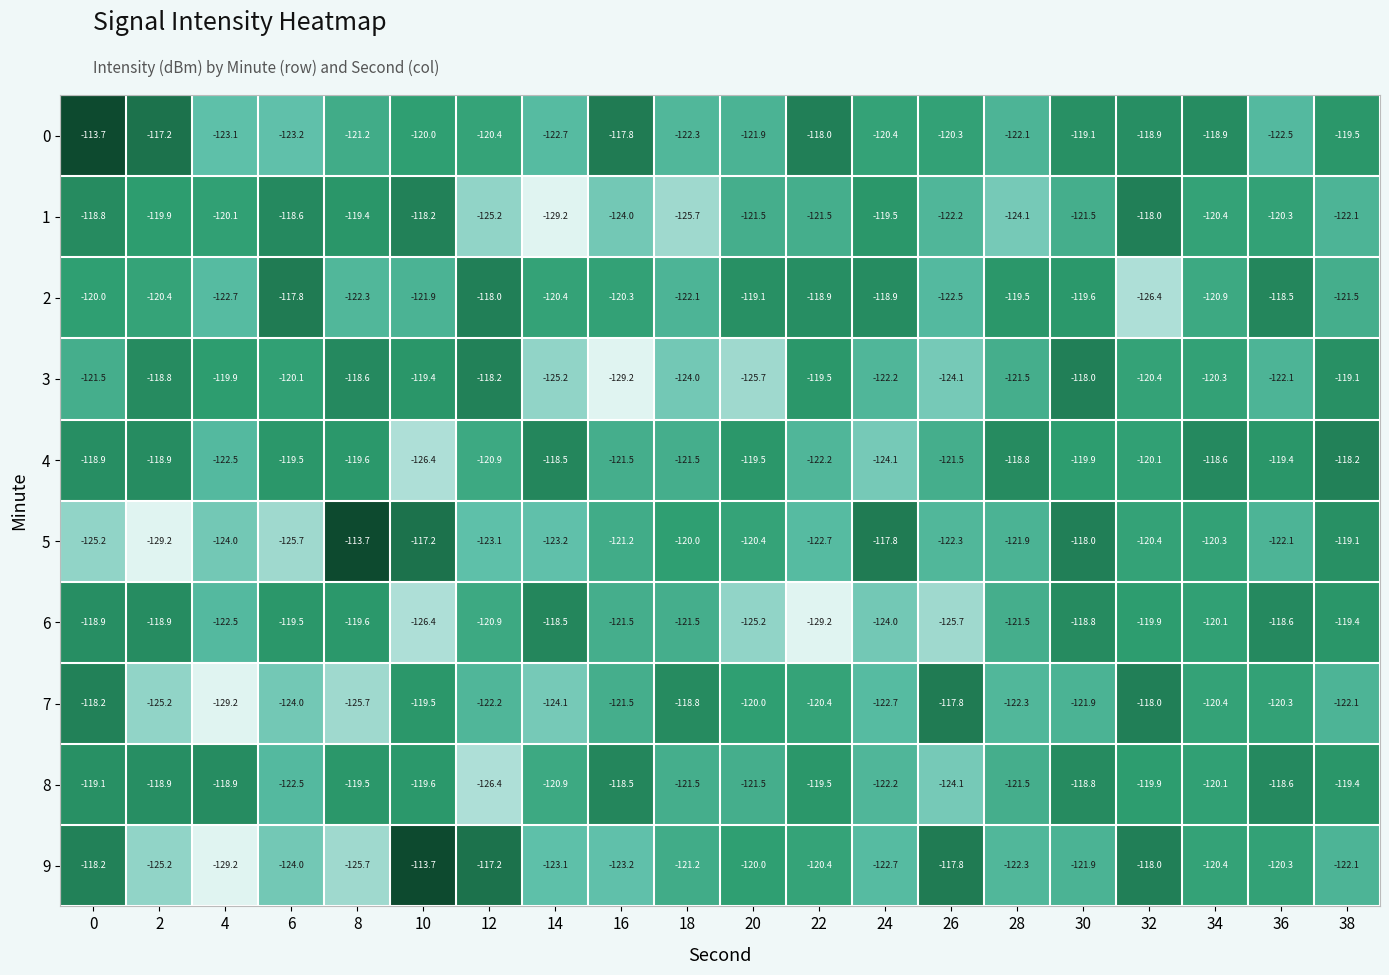

What is the difference between the highest and lowest values at 32?

8.4